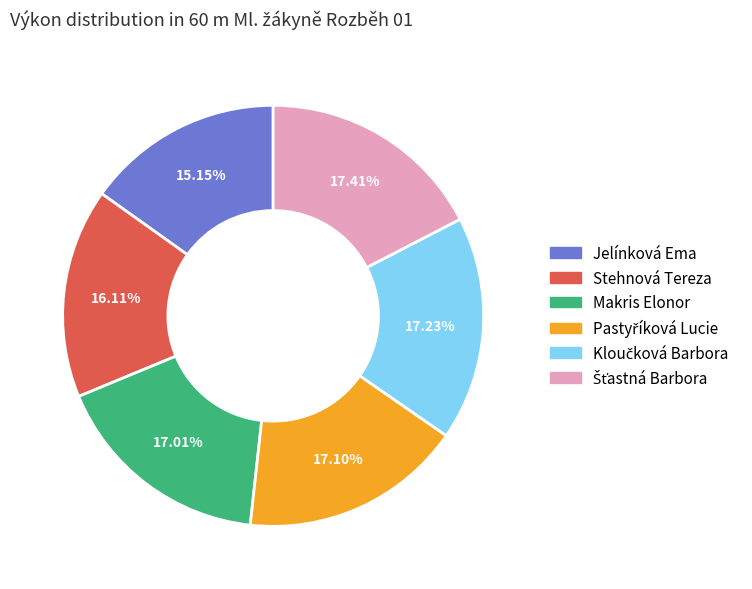

How many slices are in this pie chart?

6